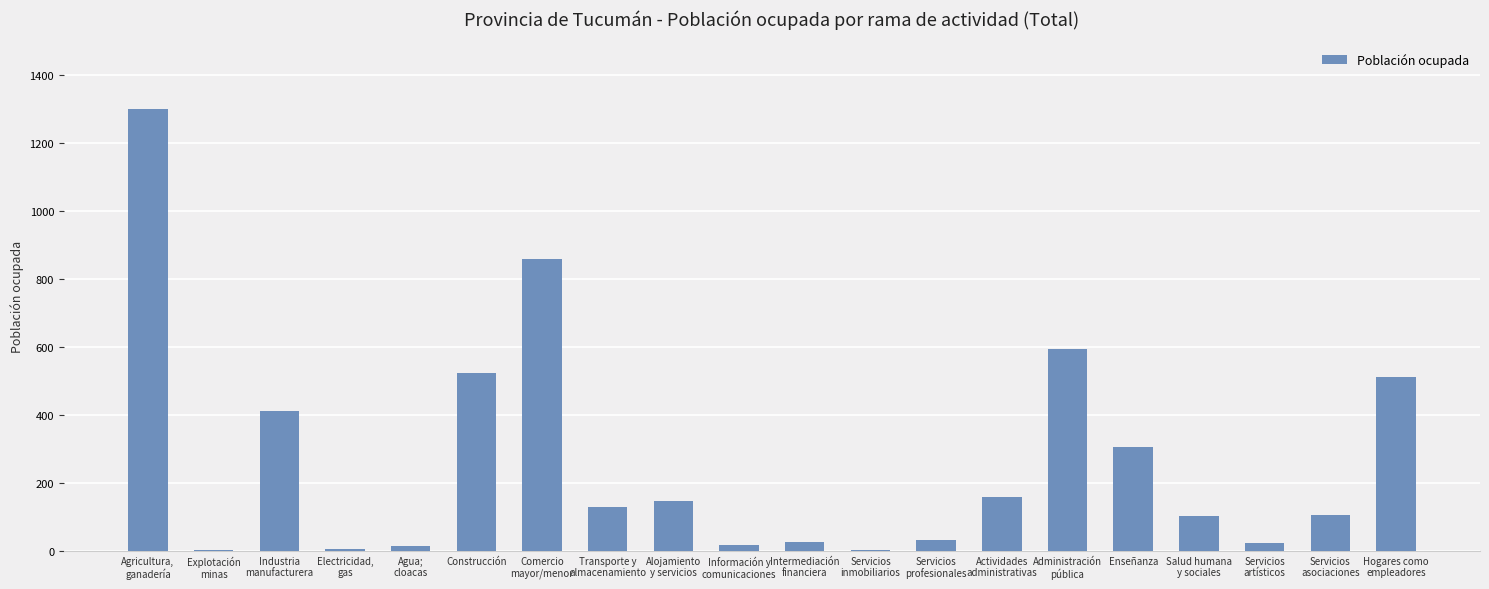

What is the greatest value displayed?

1302